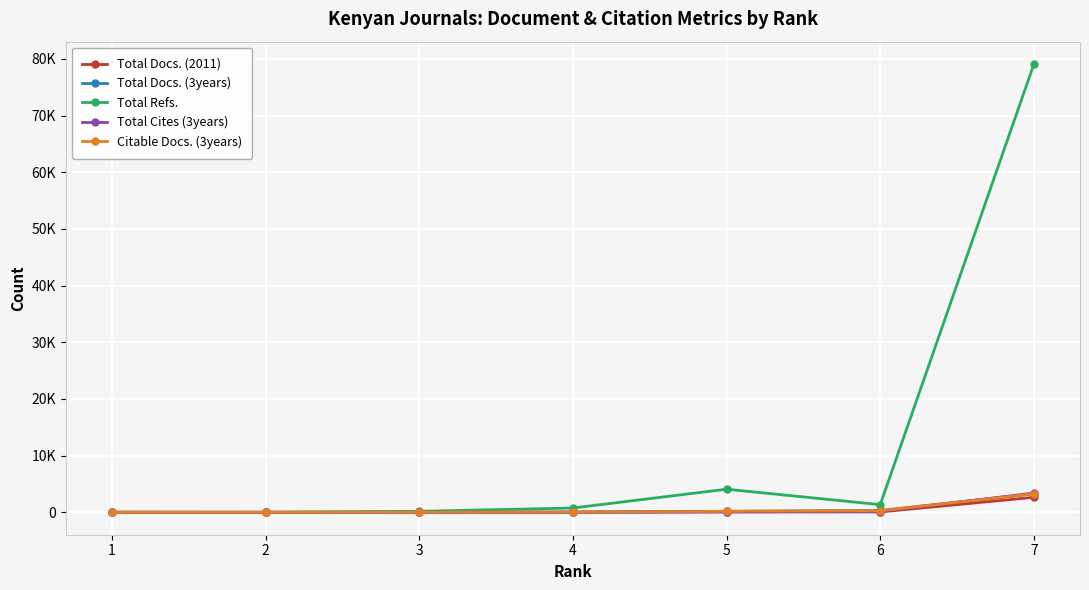

Reading left to right, what are all the values shown in this chart?

Total Docs. (2011): 7	0	14	24	126	69	2644
Total Docs. (3years): 0	0	22	30	178	322	3257
Total Refs.: 16	0	176	759	4076	1352	79072
Total Cites (3years): 0	0	3	8	33	124	3399
Citable Docs. (3years): 0	0	19	30	178	285	3256